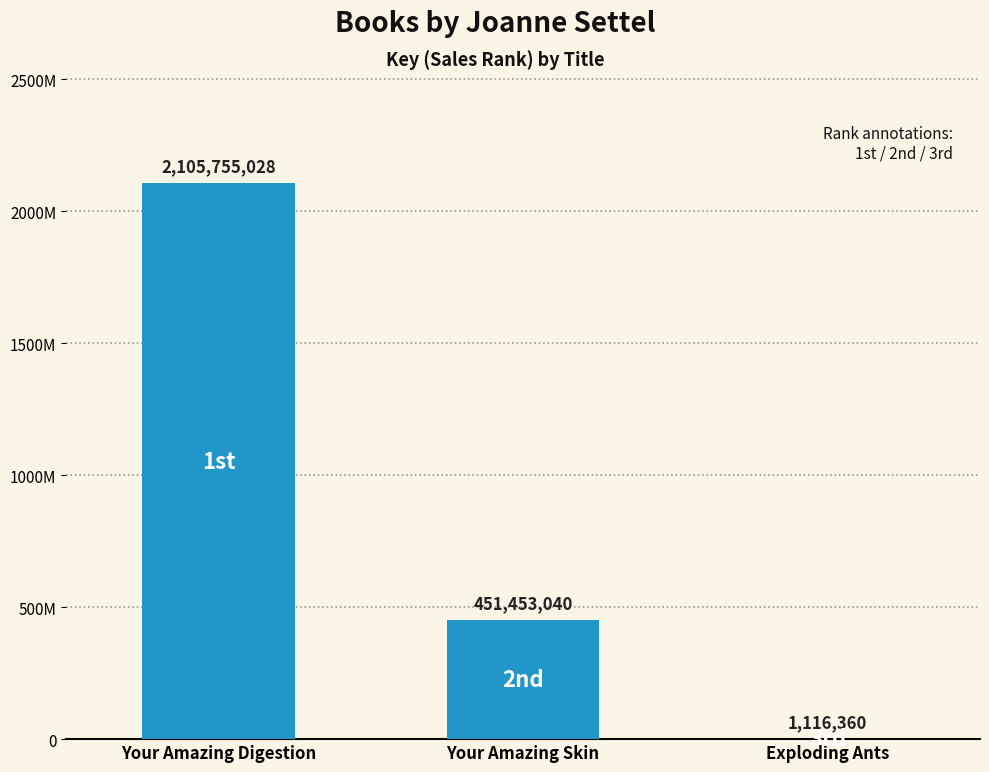

What is the change in value from Your Amazing Digestion to Your Amazing Skin?

-1654301988